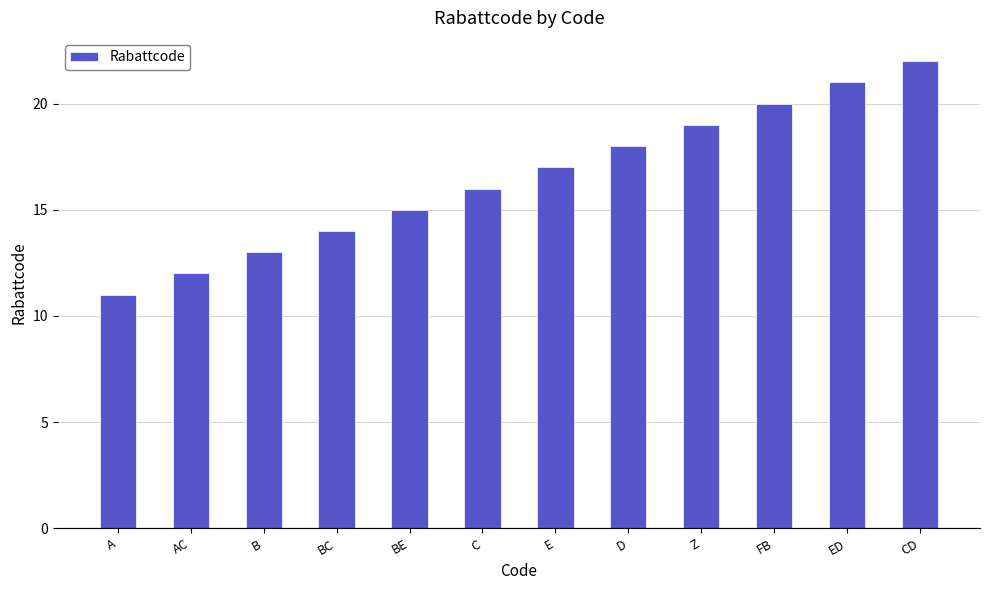

Rank the categories by value from lowest to highest.

A, AC, B, BC, BE, C, E, D, Z, FB, ED, CD